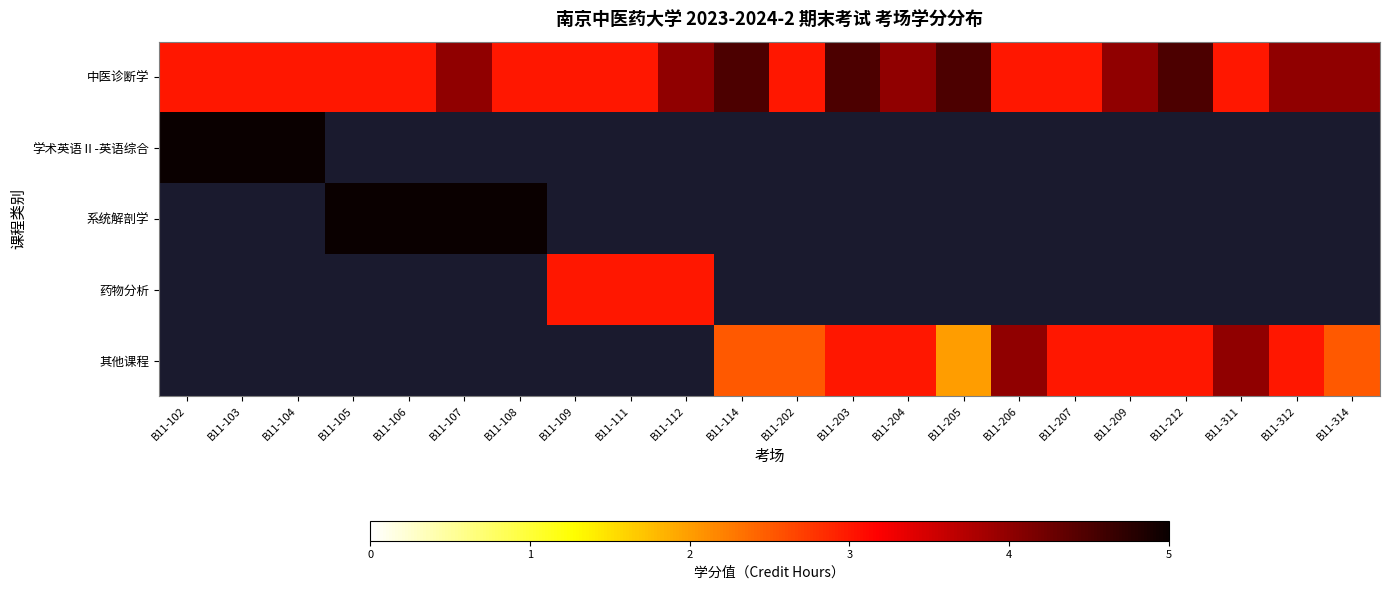

What is the total value across all series at B11-207?

6.0